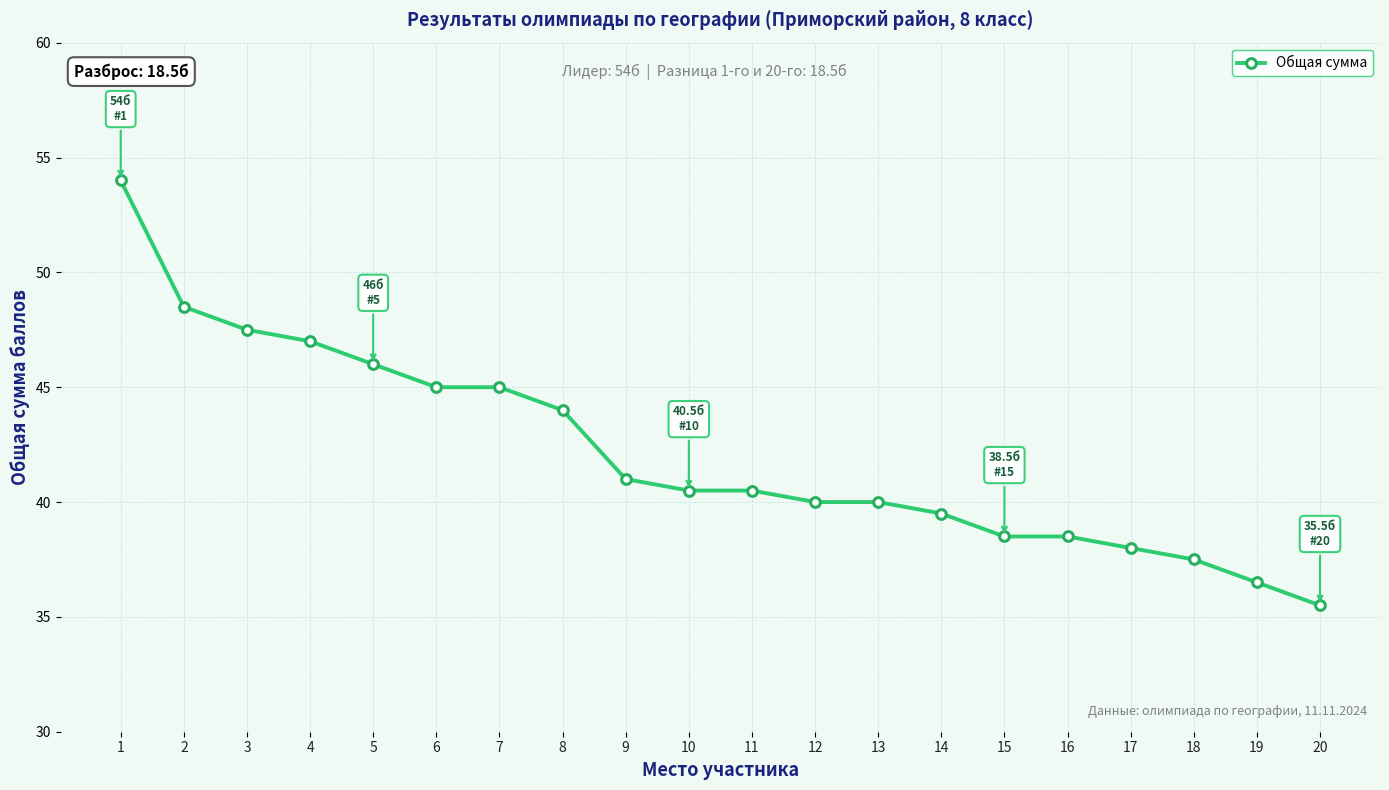

Which label corresponds to the smallest value in the chart?

20